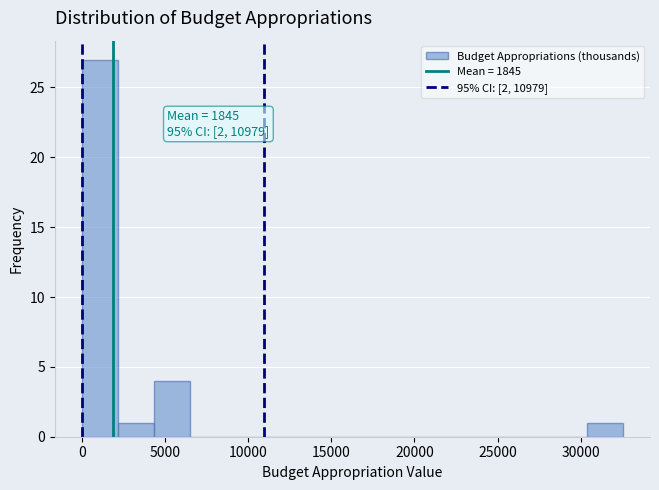

Over which range of the x-axis is the bar tallest?

0 to 2000